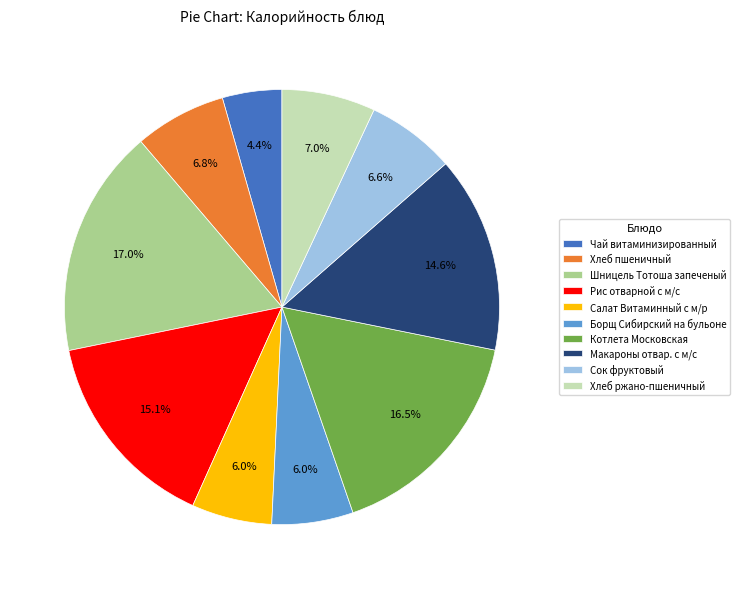

Is it true that Шницель Тотоша запеченый is 25% of the pie?

False